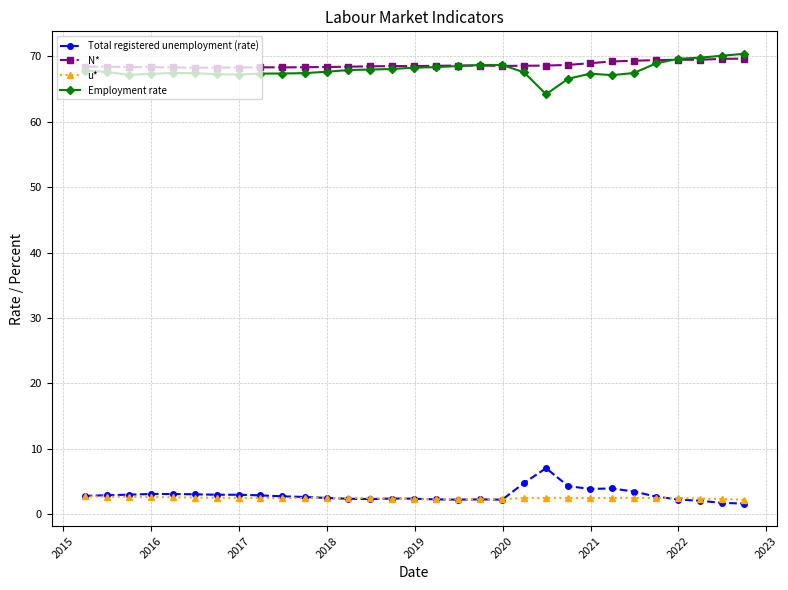

At how many categories does at least one series exceed 28?

31